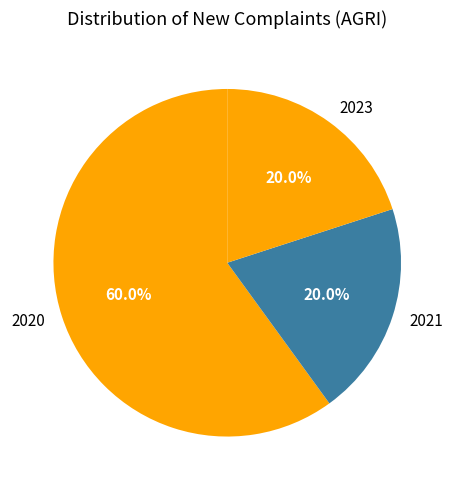

Which category has the biggest portion of the pie?

2020